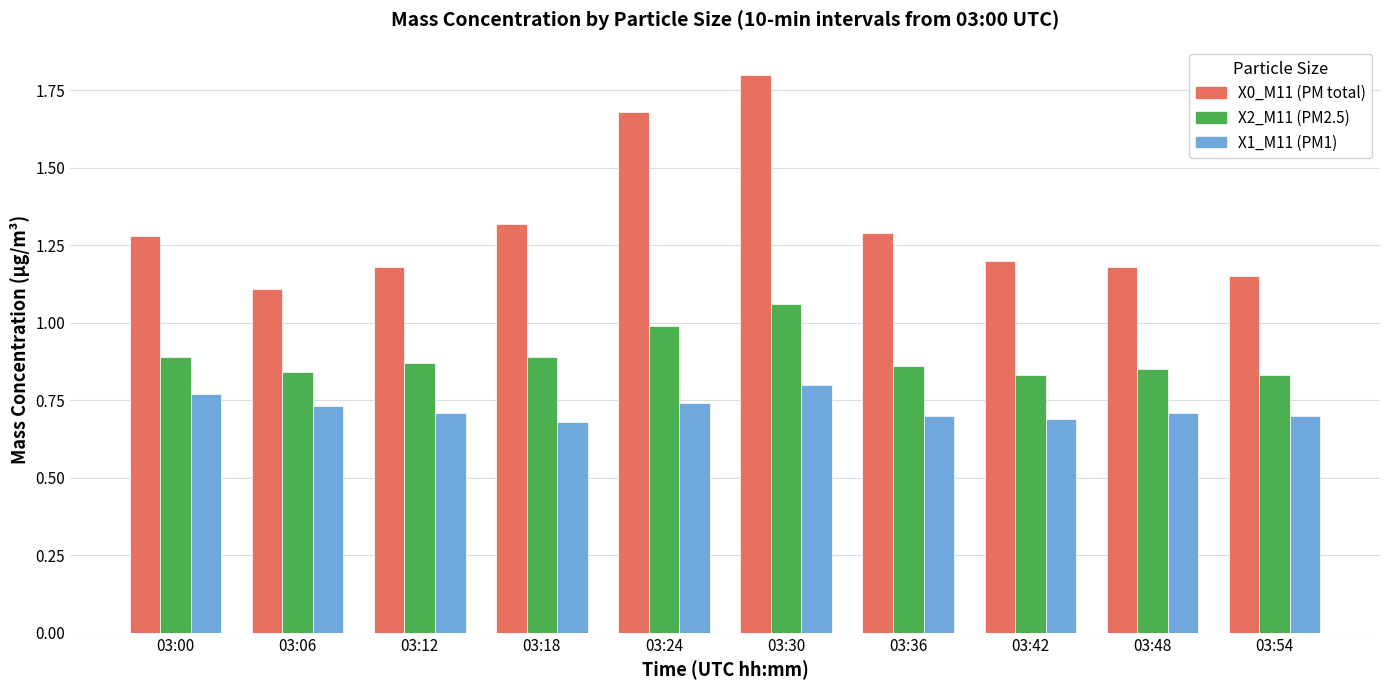

Which series has the widest spread of values?

X0_M11 (PM total)